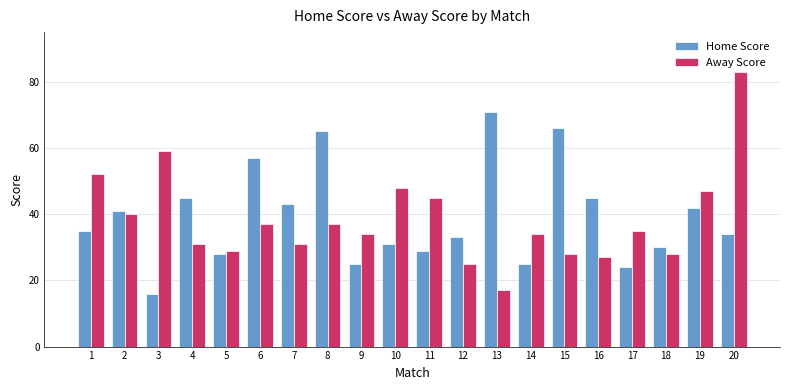

Between 16 and 20, which series saw the biggest shift?

Away Score